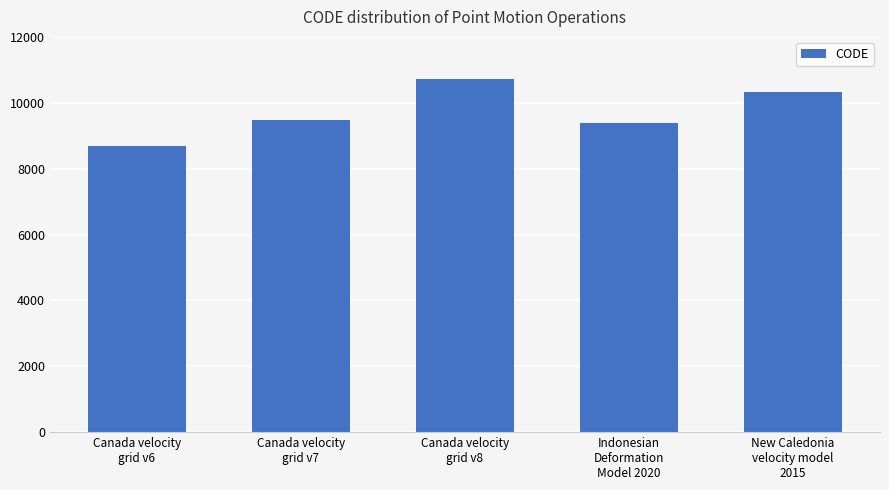

Reading left to right, list all the values displayed in this chart.

Canada velocity
grid v6=8676	Canada velocity
grid v7=9483	Canada velocity
grid v8=10707	Indonesian
Deformation
Model 2020=9375	New Caledonia
velocity model
2015=10323